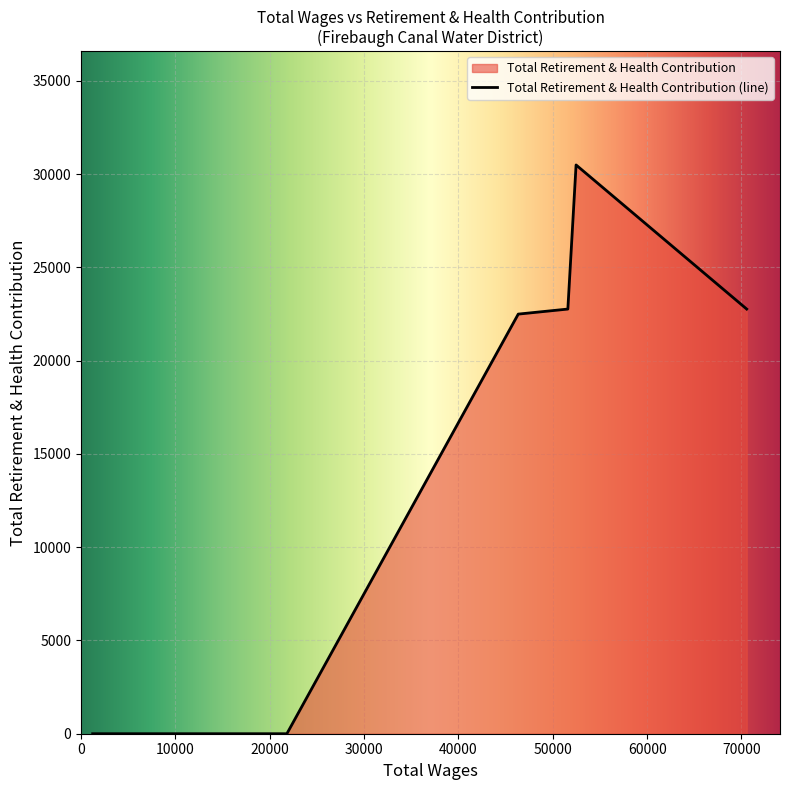

What is the label of the 5th point from the left?

21818.0